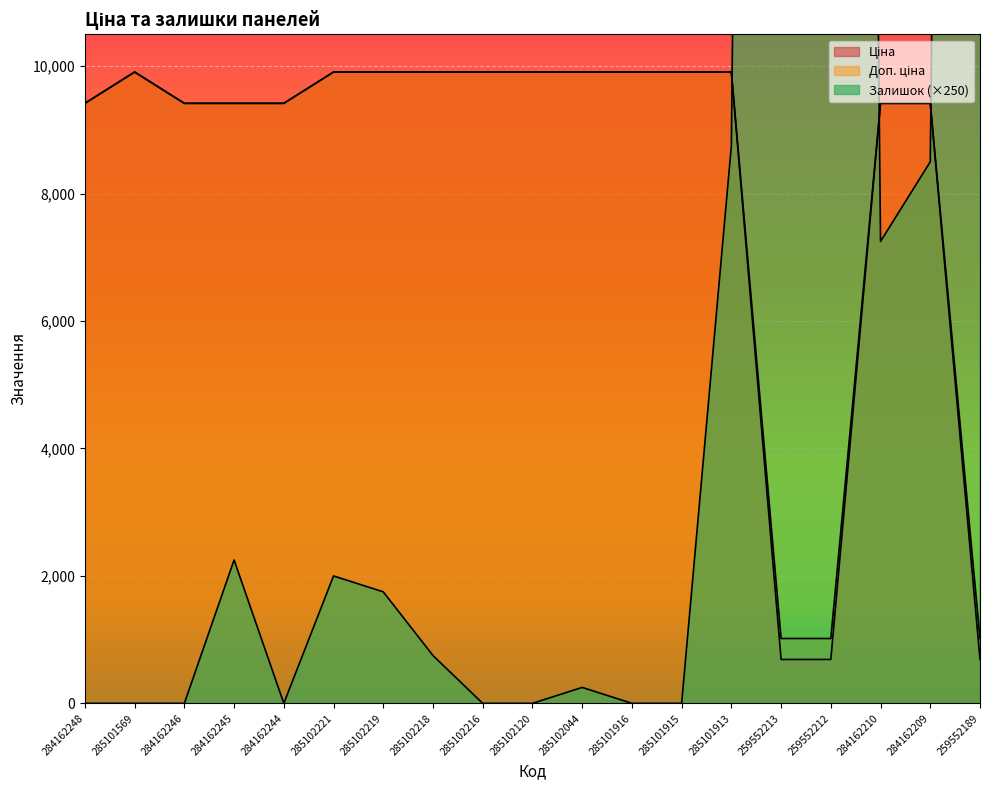

What position from the left is 284162245?

4